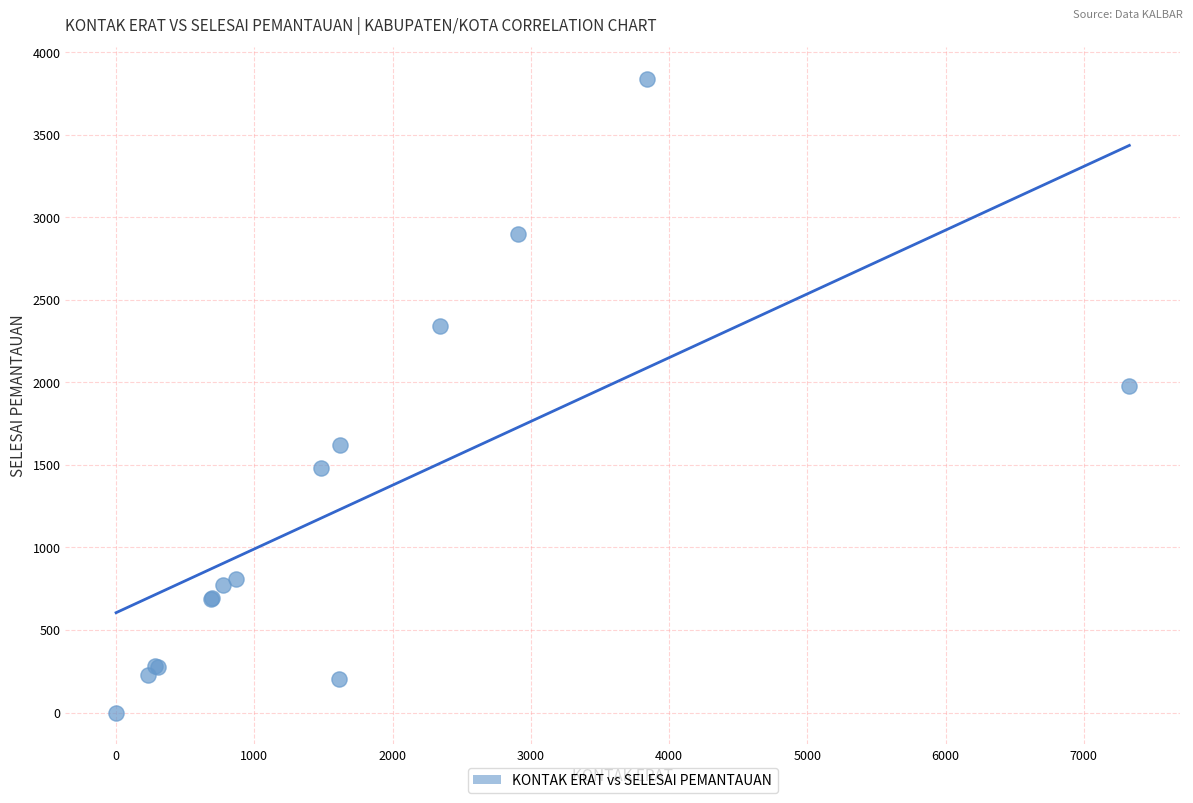

What Y value in the scatter plot is closest to 1920?

1980